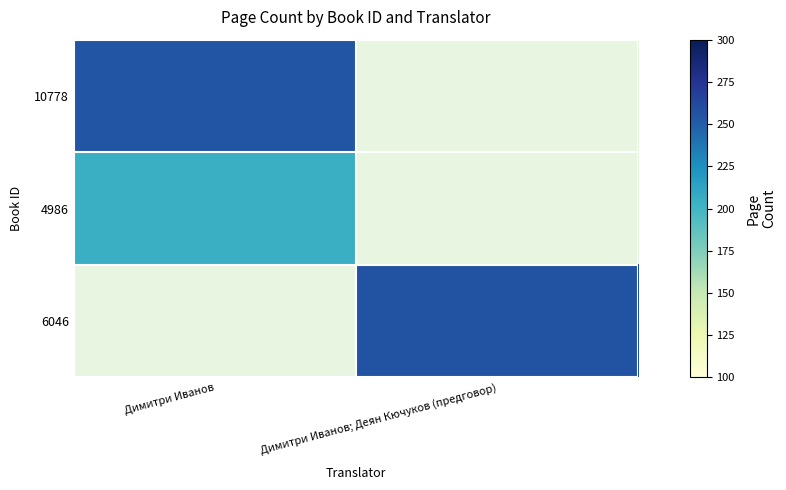

What is the spread (max minus min) of values at Димитри Иванов?

50.0